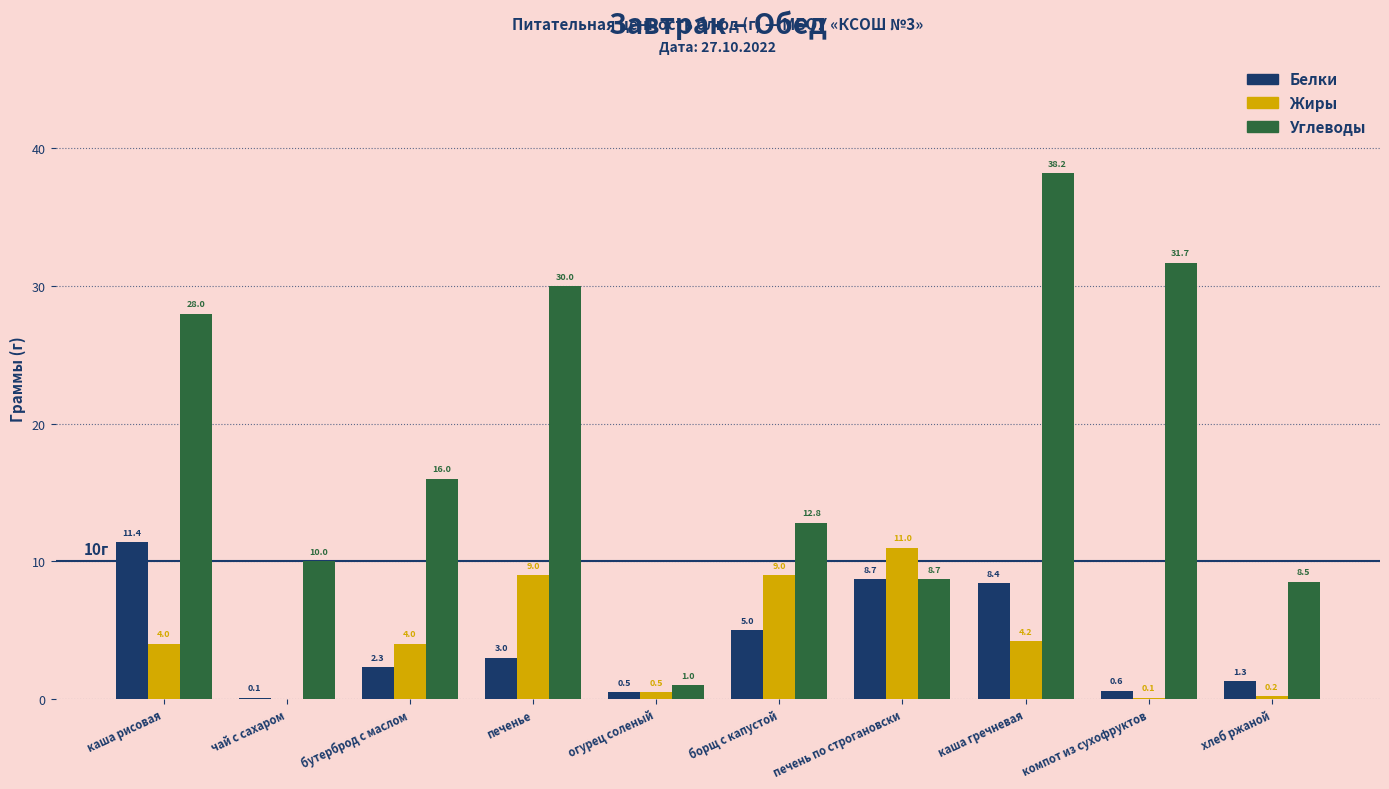

Read the Белки value at печенье.

3.0